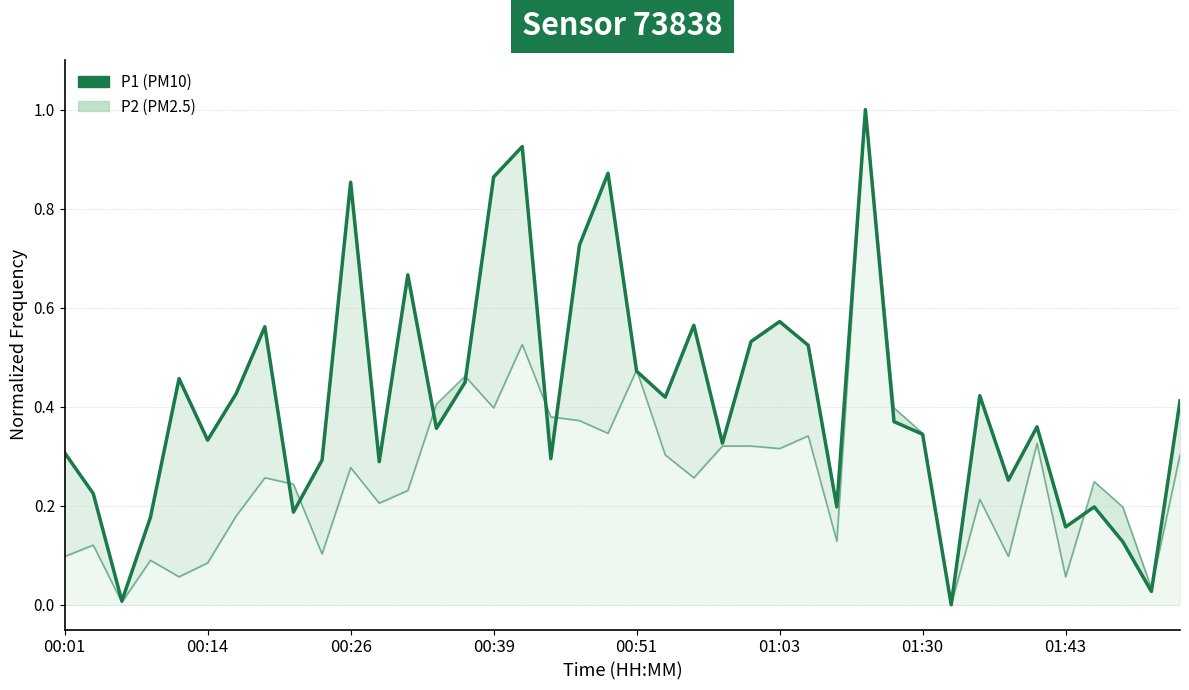

True or false: P2 and P1 intersect in this chart.

True